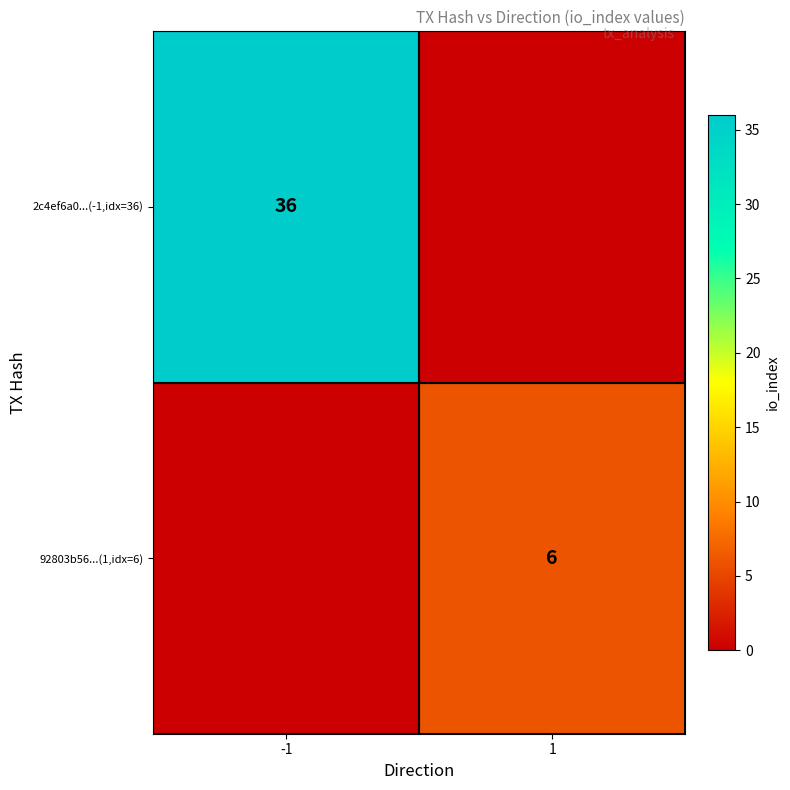

The value of 2c4ef6a0...(-1,idx=36) at -1 is 13. True or false?

False